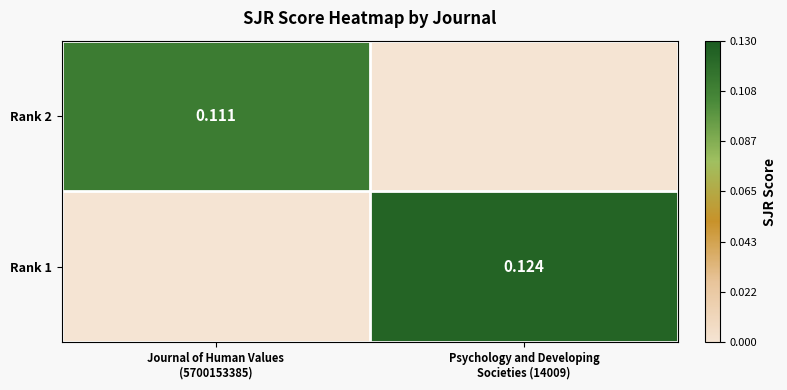

The value of Rank 2 at Journal of Human Values (5700153385) is 0.1. True or false?

True